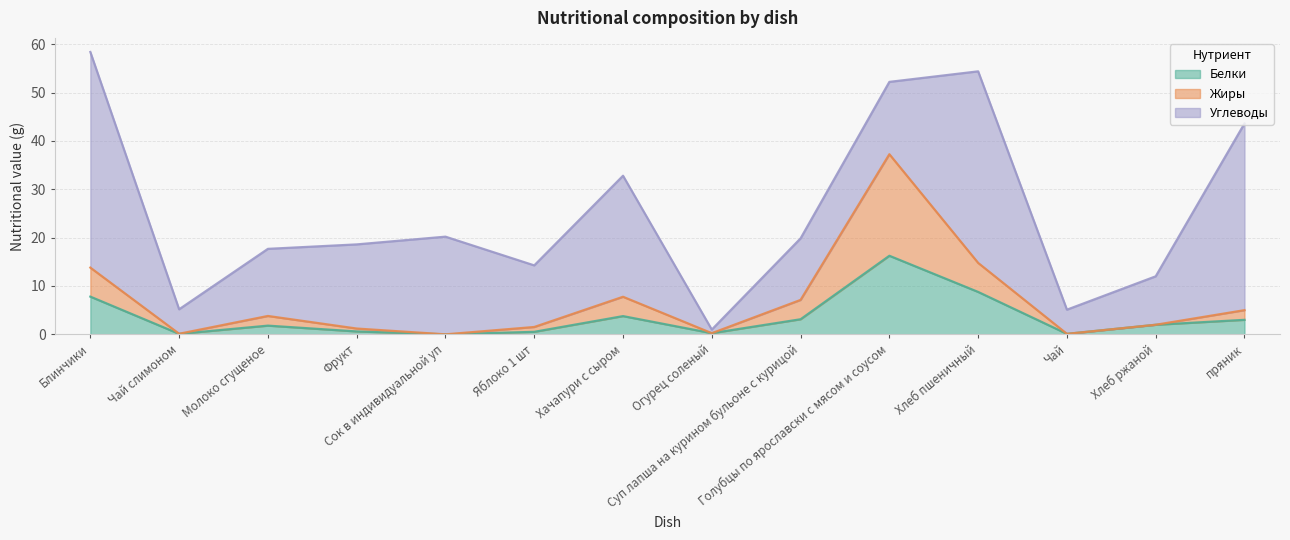

What are all the series names shown in the legend?

Белки, Жиры, Углеводы